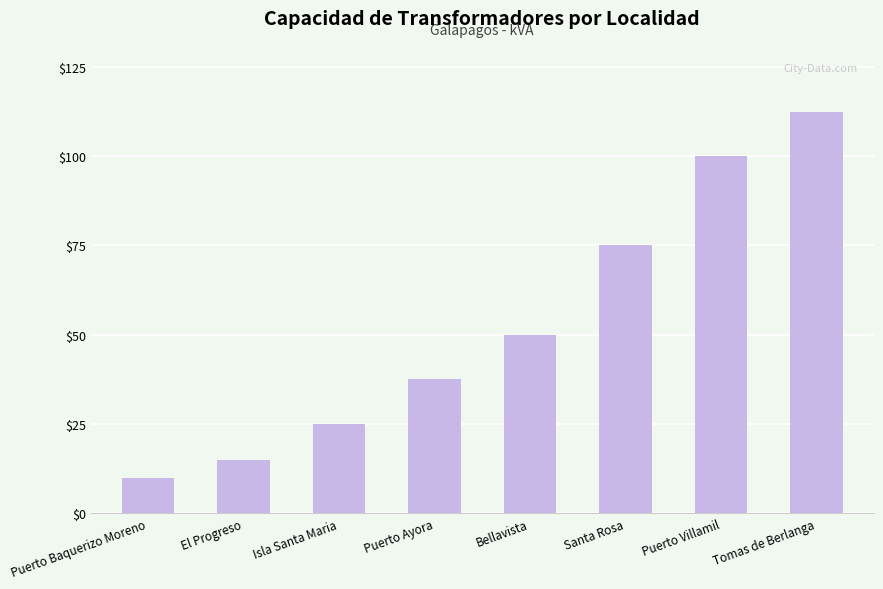

What is the change in value from El Progreso to Isla Santa Maria?

+10.0